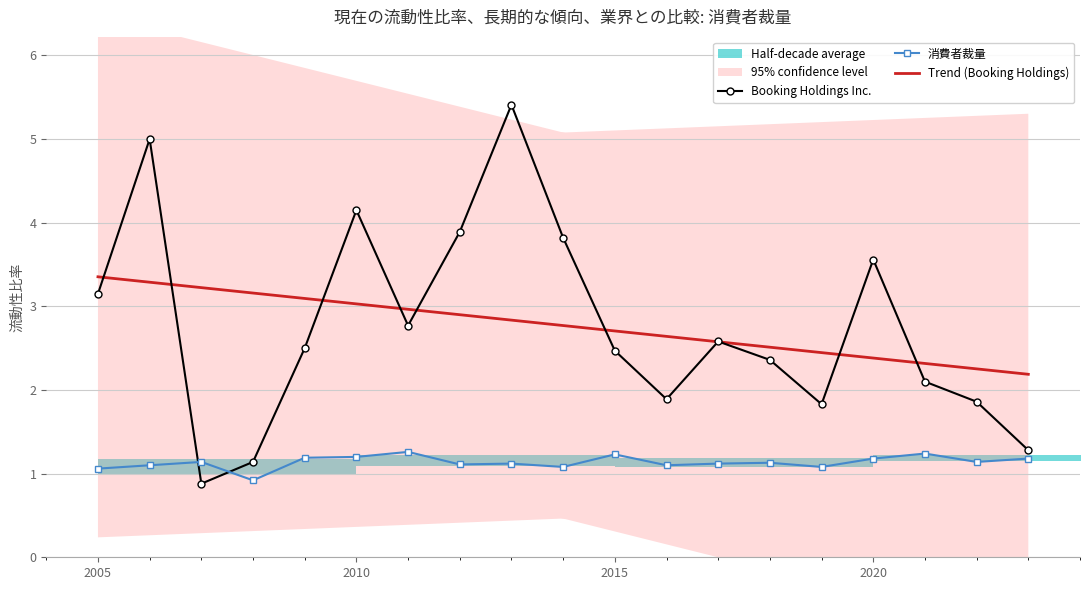

True or false: 消費者裁量 and Trend (Booking Holdings) intersect in this chart.

False